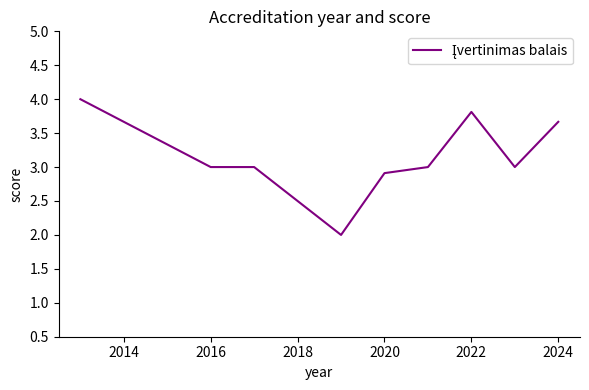

What is the minimum value shown in the chart?

2.0